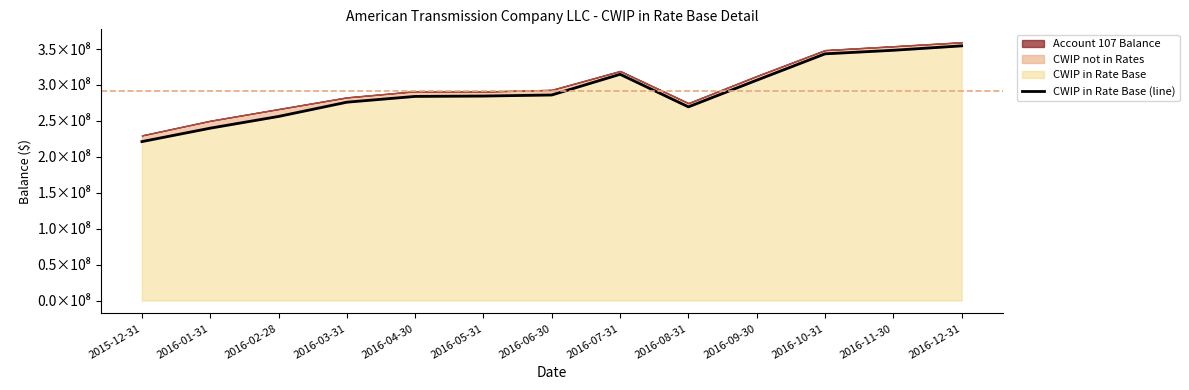

Where does the data first go above 284567438?

2016-06-30